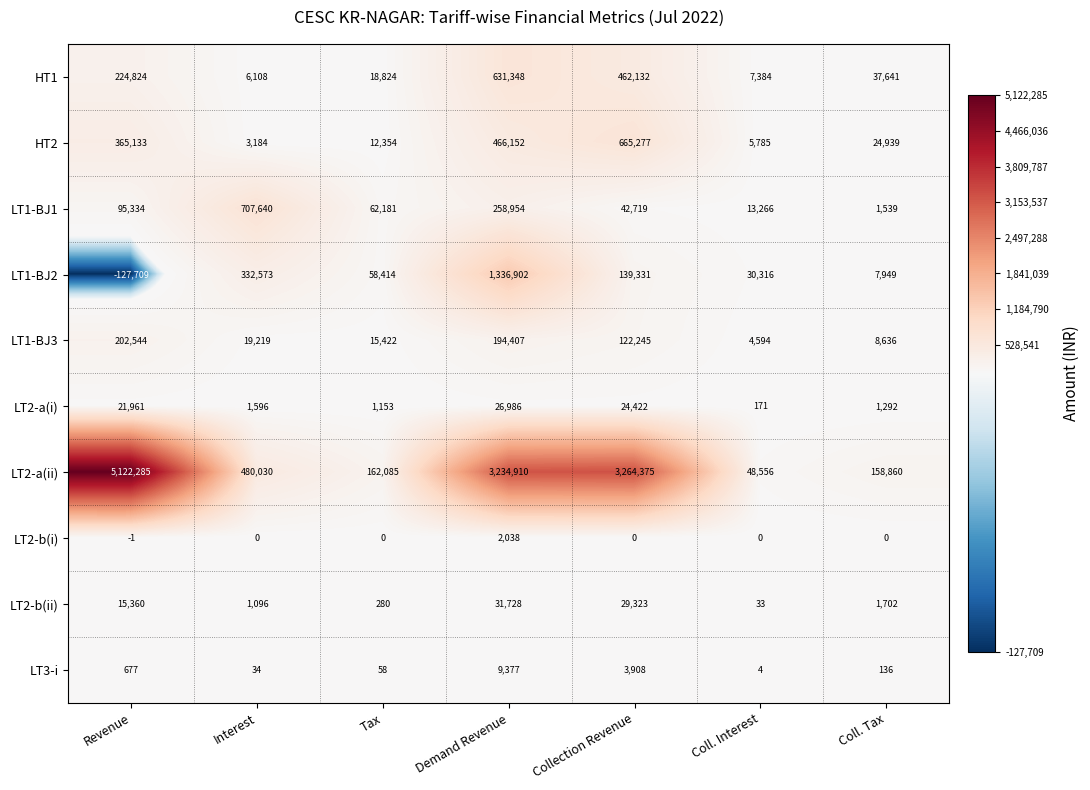

Rank the series at Demand Revenue from highest to lowest value.

LT2-a(ii), LT1-BJ2, HT1, HT2, LT1-BJ1, LT1-BJ3, LT2-b(ii), LT2-a(i), LT3-i, LT2-b(i)